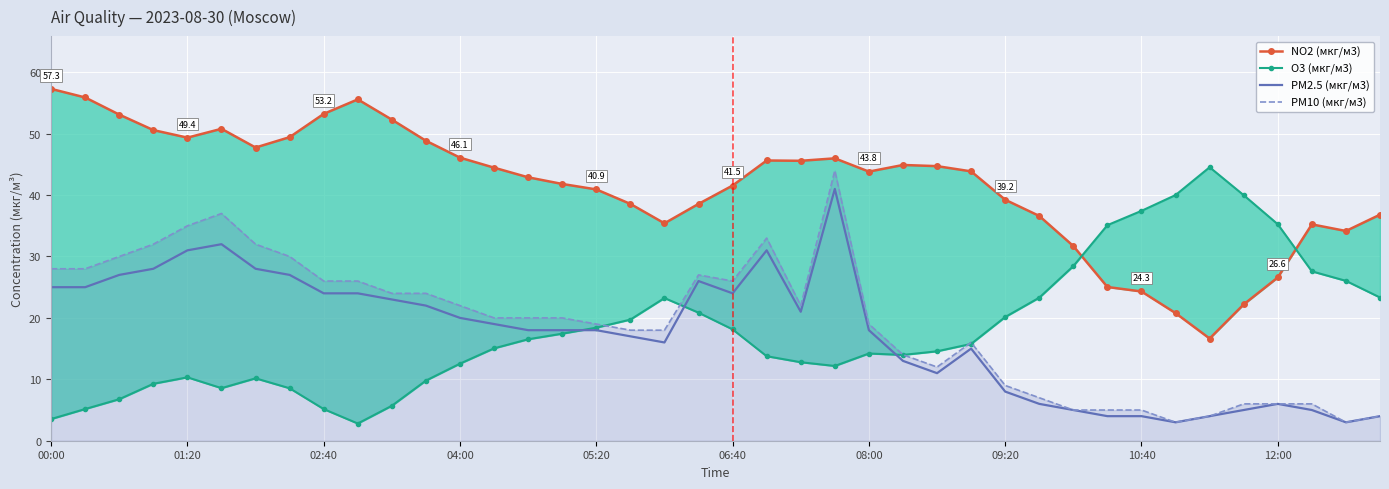

The PM10 (мкг/м3) series shows 9 at 12:00. True or false?

False